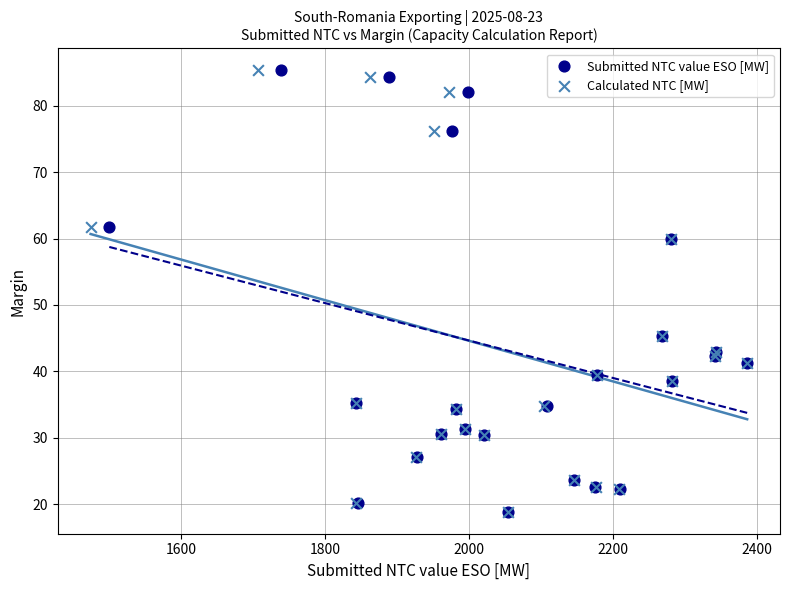

What are all the series names shown in the legend?

Submitted NTC value ESO [MW], Calculated NTC [MW]